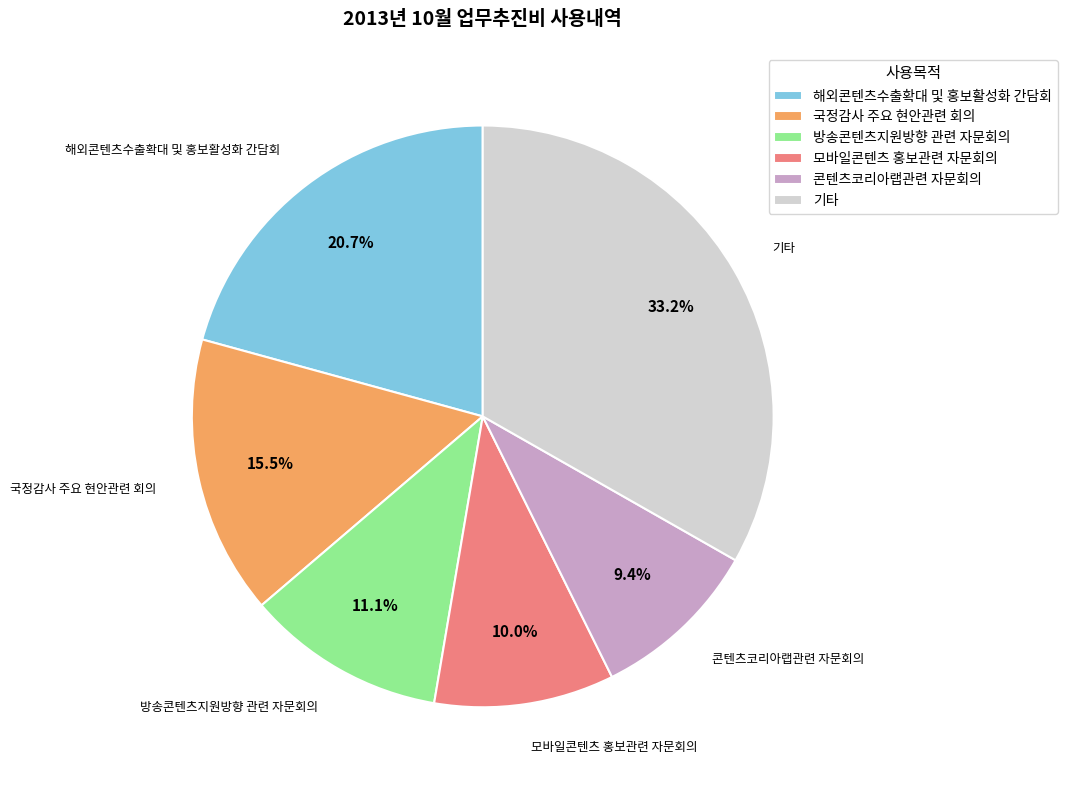

Which slice is the largest?

기타